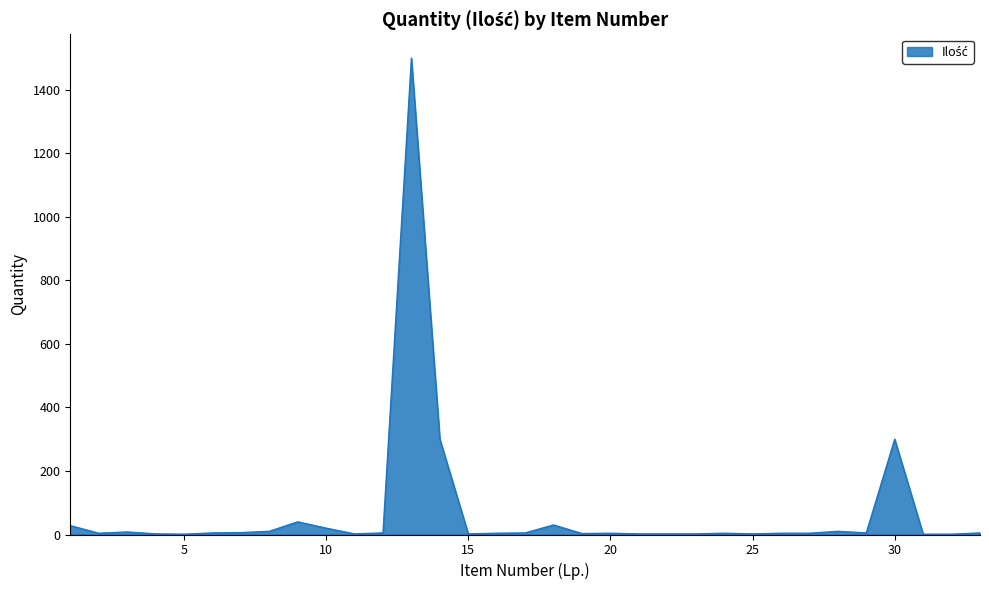

What is the difference between the maximum and minimum values?

1499